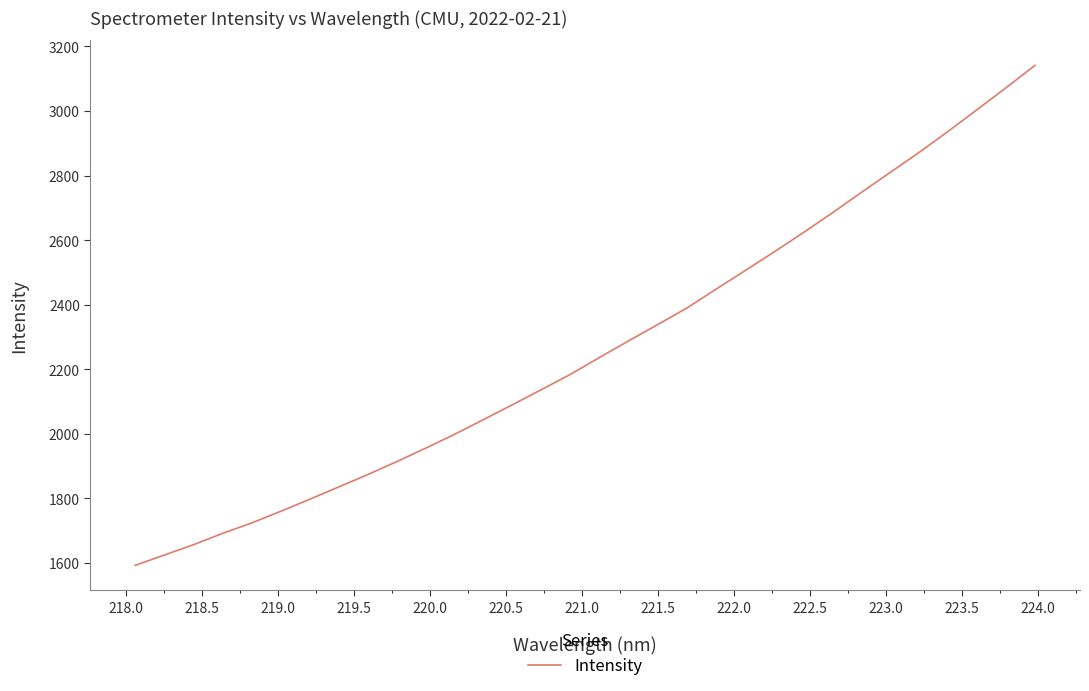

What is the minimum value shown in the chart?

1592.1